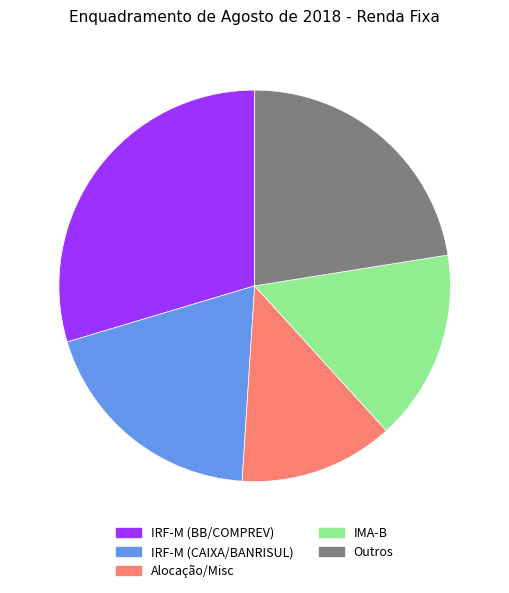

Count the number of slices in the pie.

5